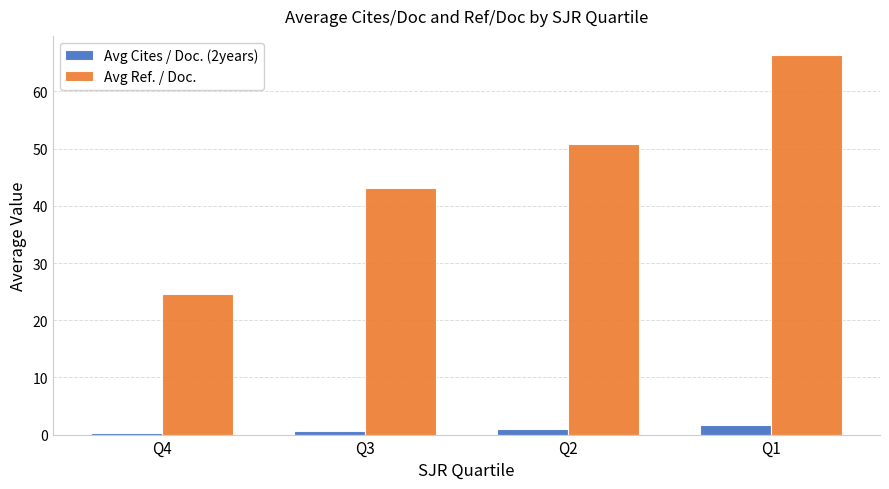

Is it true that Avg Cites / Doc. (2years) equals 0.6 at Q3?

True